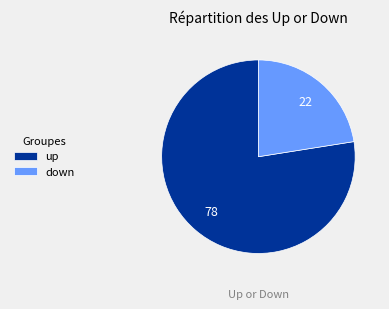

How many slices are in this pie chart?

2